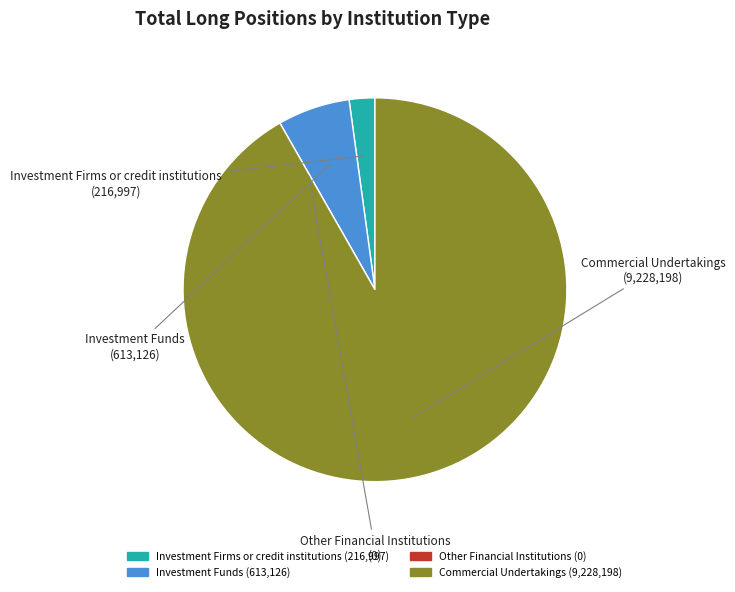

Combined, do Investment Funds and Commercial Undertakings account for over 50%?

Yes